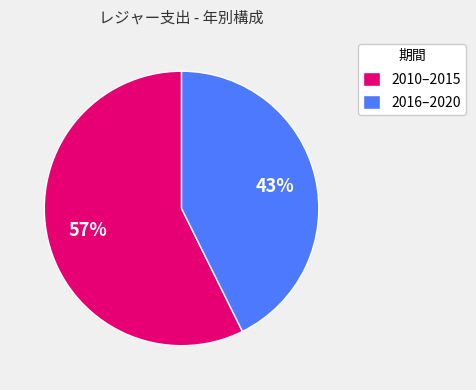

Does any single category account for the majority?

Yes